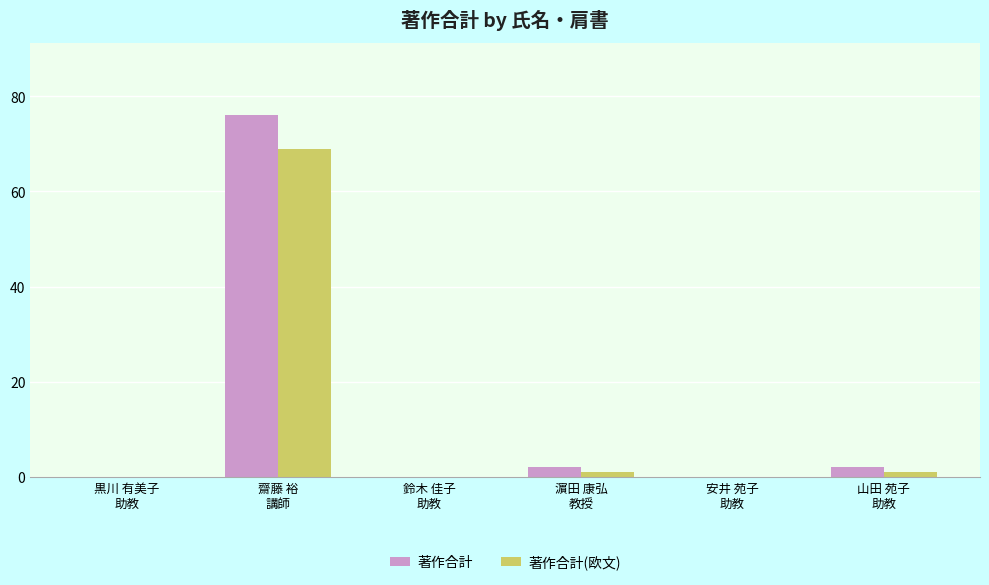

Is it true that 著作合計(欧文) equals 1 at 濵田 康弘
教授?

True